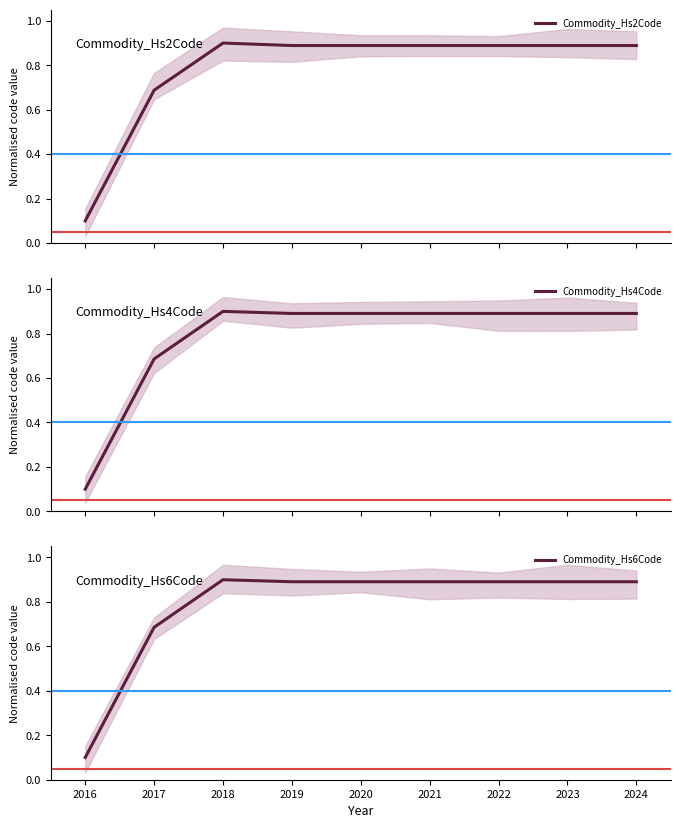

What is the smallest value displayed?

0.1